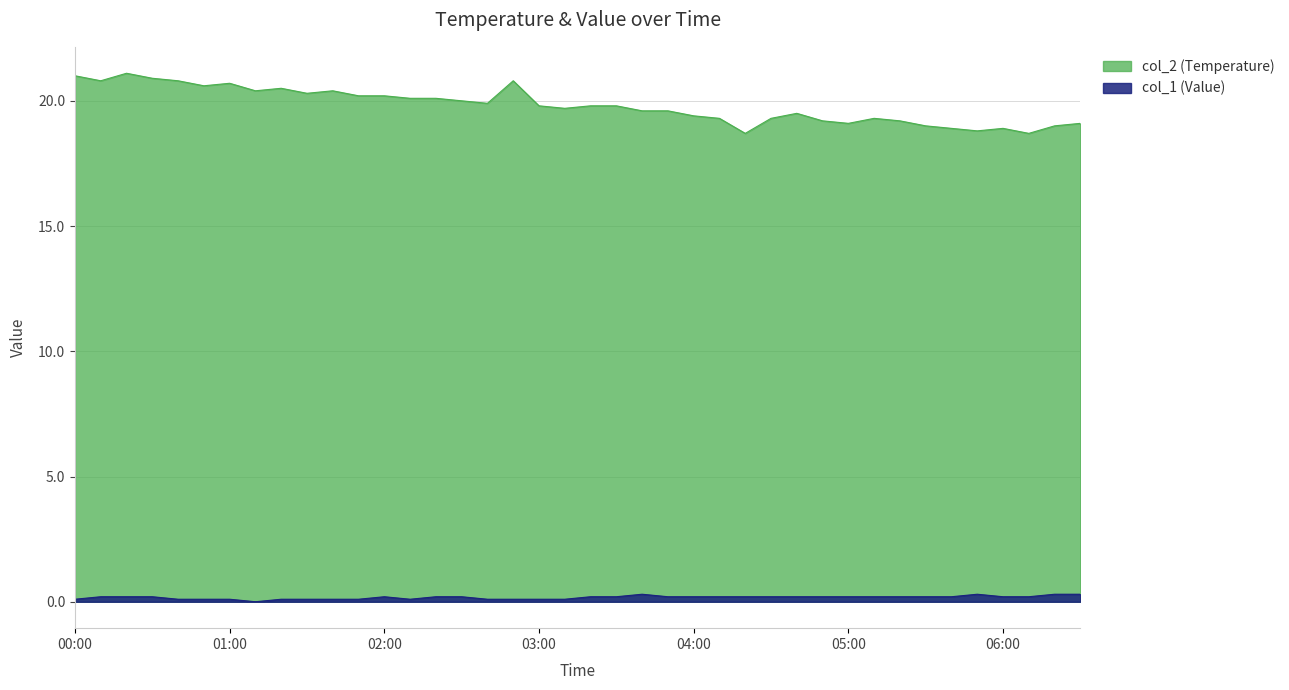

True or false: col_1 (Value) and col_2 (Temperature) intersect in this chart.

False